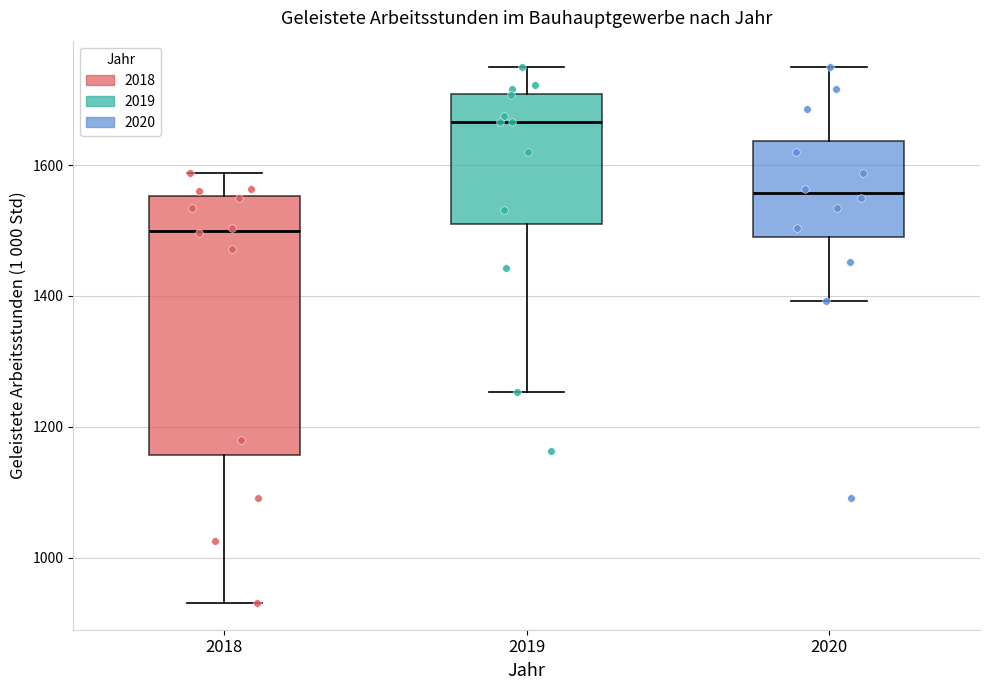

Reading left to right, transcribe this box plot: for each box, give where its median line is, the range the box spans, and where its two whiskers end, as read against the y-axis. The values are not printed on the chart, so give them approximately, as read against the axis.

2018: median 1500, box 1160 to 1560, whiskers 940 to 1580
2019: median 1660, box 1500 to 1700, whiskers 1260 to 1740
2020: median 1560, box 1500 to 1640, whiskers 1400 to 1740